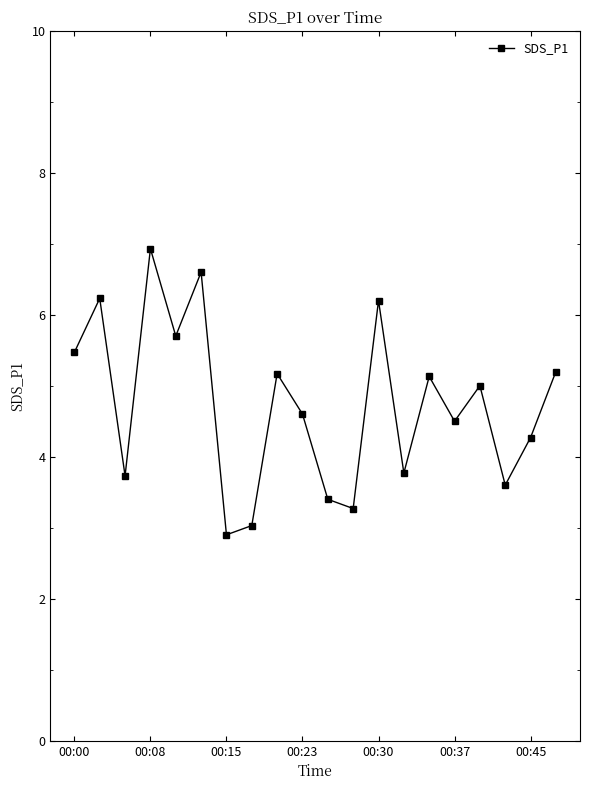

What is the difference between the second highest and second lowest values?

3.6